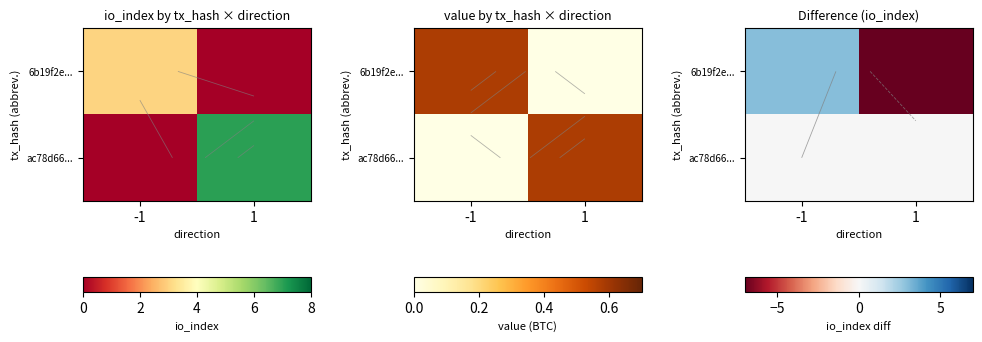

True or false: 6b19f2e... has a value of -7 at 1.

True